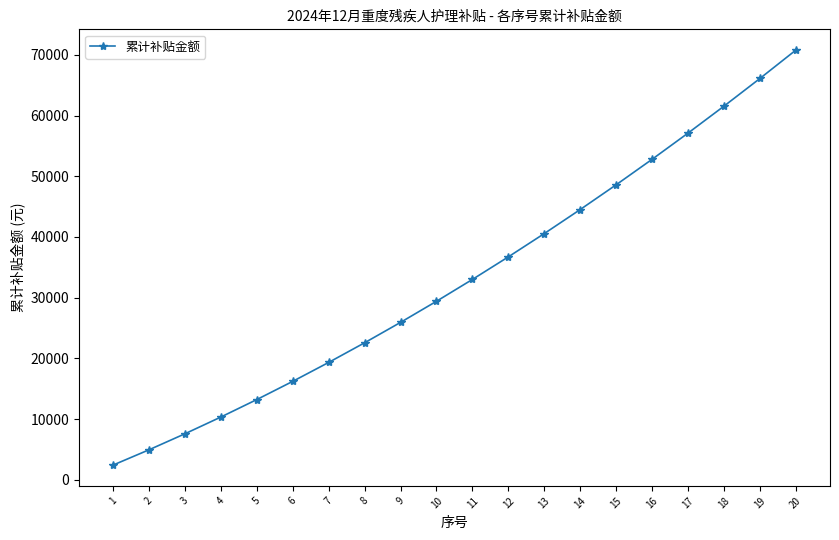

Read the value at 8, to the nearest 100.

22600